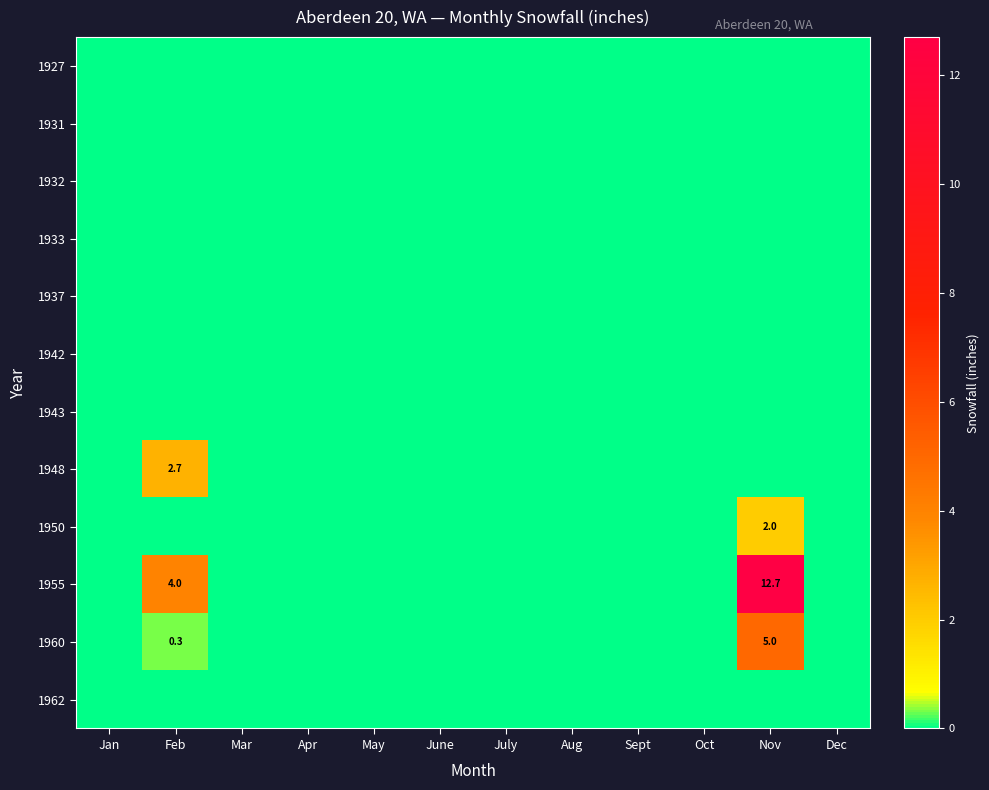

What is the sum of the 1955 values at Feb and Nov?

16.7